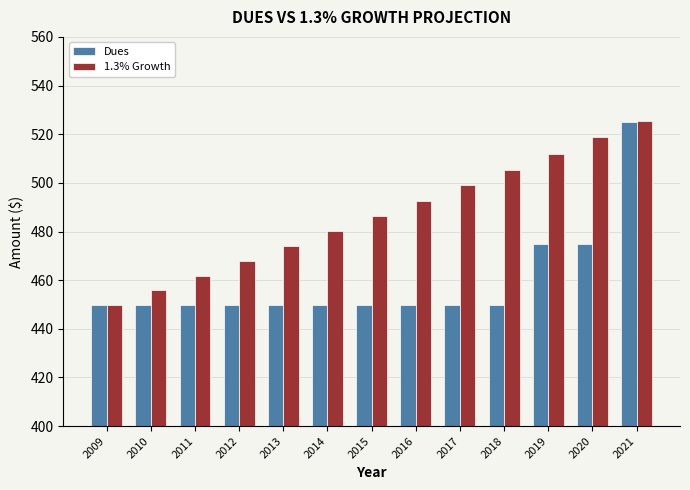

Reading left to right, list all the values displayed in this chart.

Dues: 450.0	450.0	450.0	450.0	450.0	450.0	450.0	450.0	450.0	450.0	475.0	475.0	525.0
1.3% Growth: 450.0	455.9	461.8	467.8	473.9	480.0	486.3	492.6	499.0	505.5	512.0	518.7	525.4